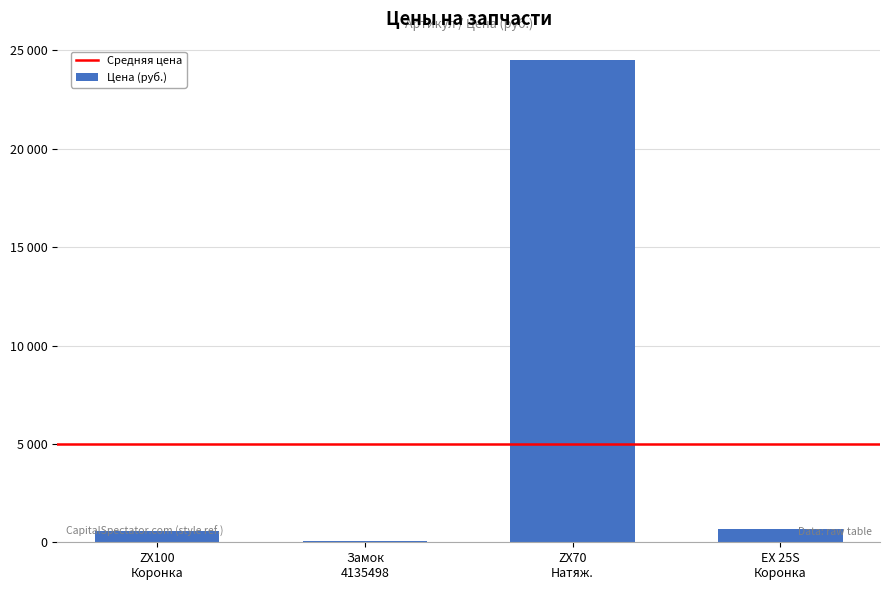

Are the bars horizontal?

No